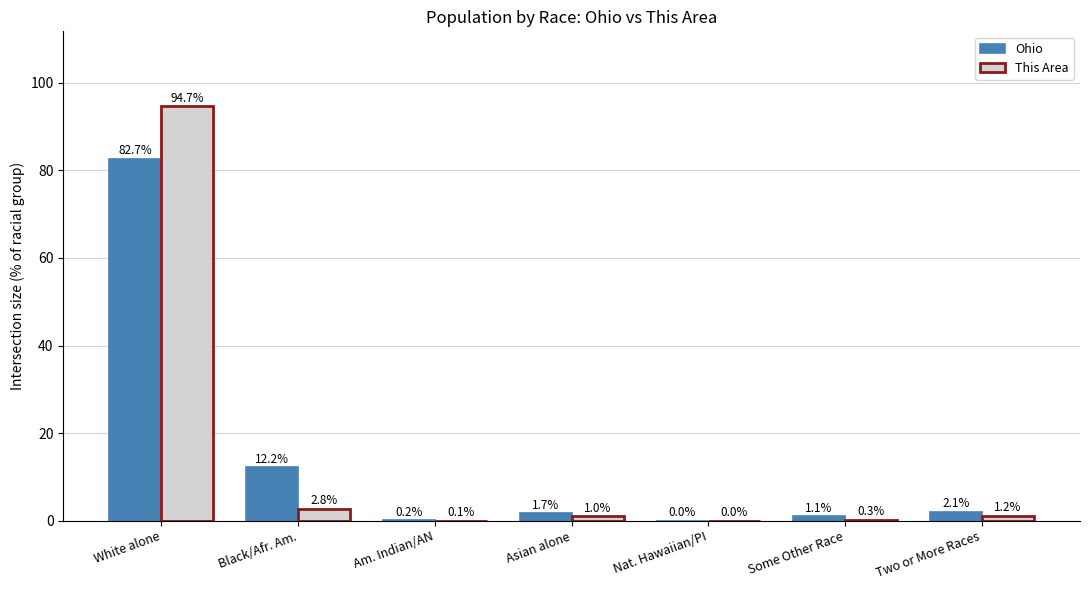

Is it true that Ohio equals 12.2 at Black/Afr. Am.?

True